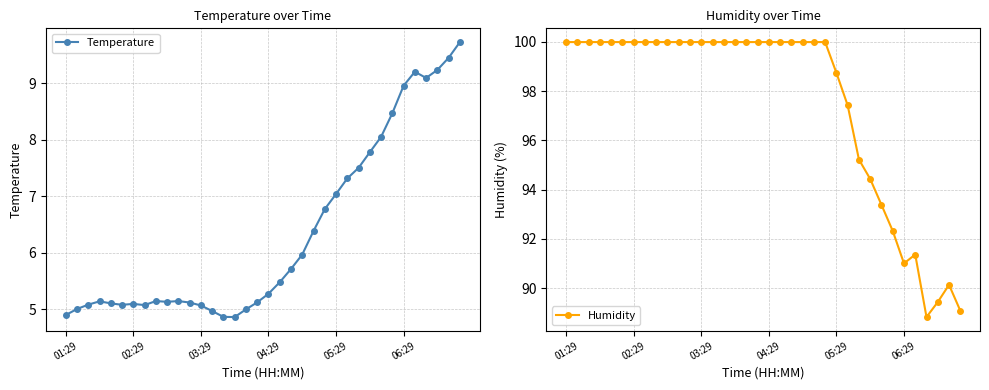

How many values in the Humidity series exceed 99?

24